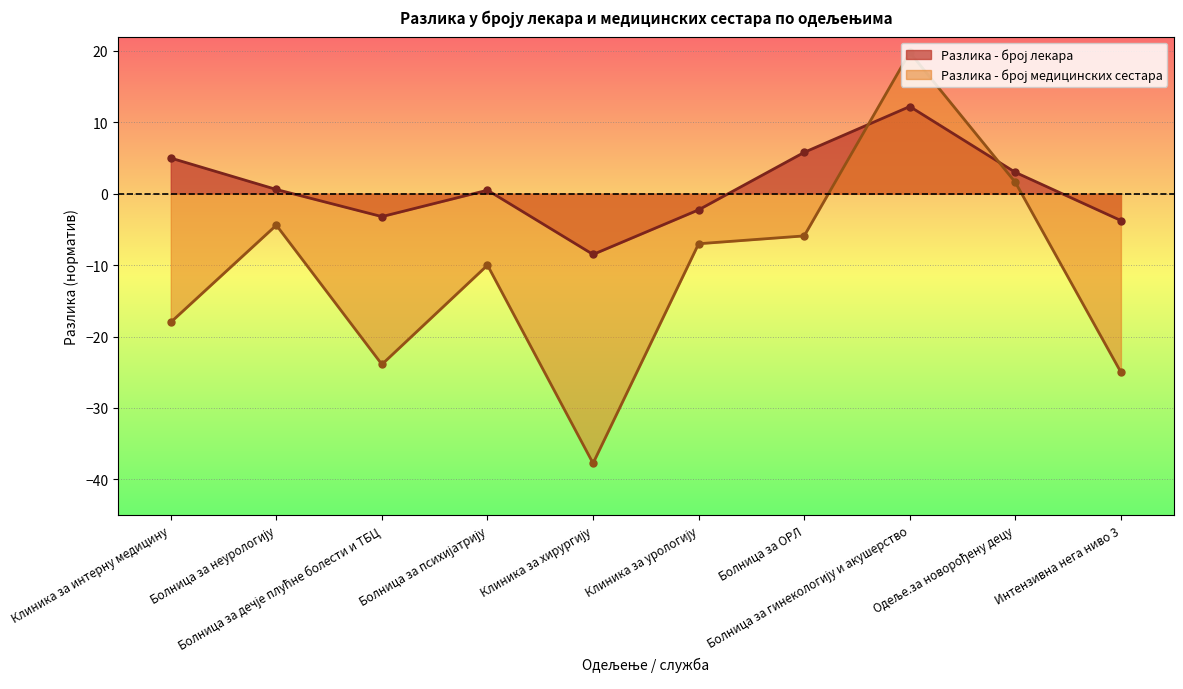

How many data points does each series have?

10